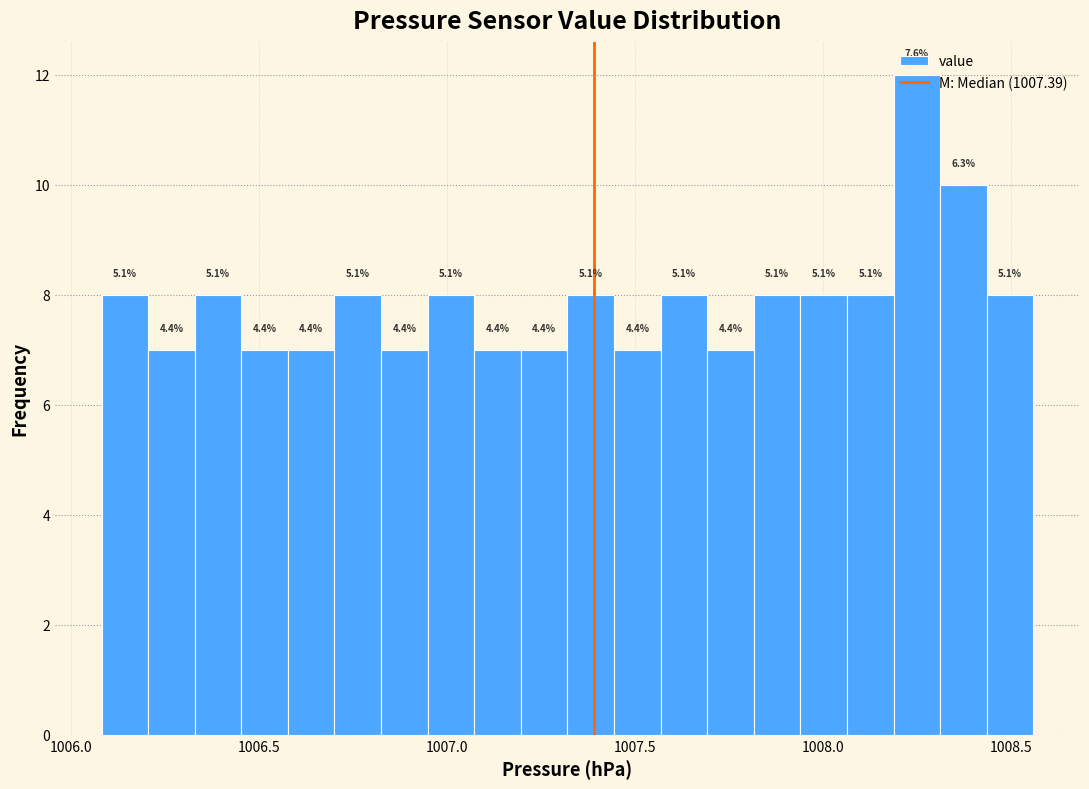

Around what value on the x-axis is the tallest bar? Give the approximate position of its centre, as read against the axis.

1008.25